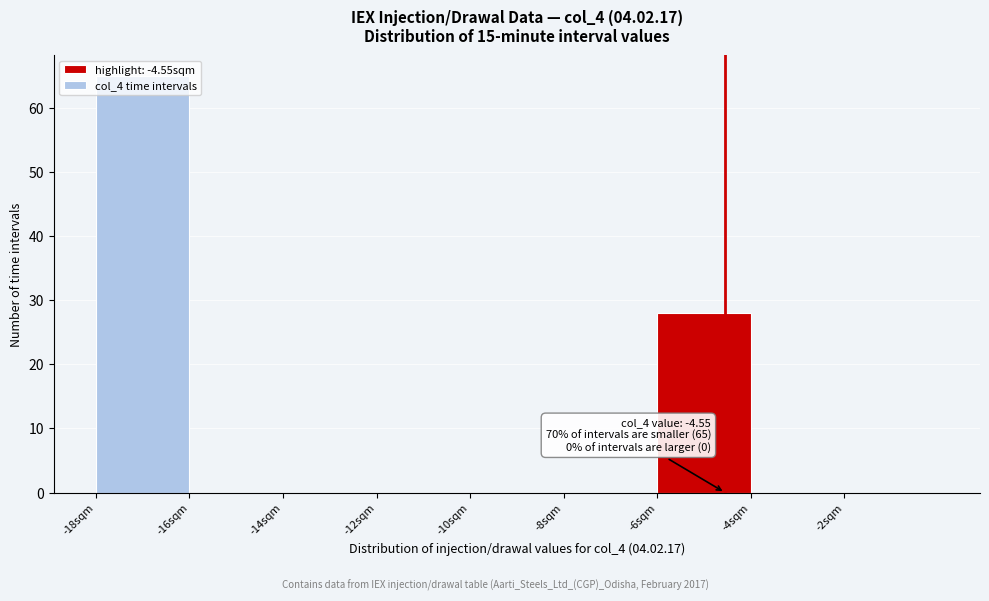

Over which range of the x-axis is the bar tallest?

-18 to -16